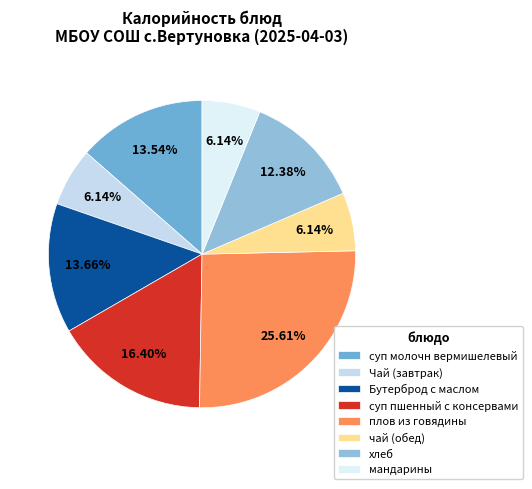

Count the number of slices in the pie.

8